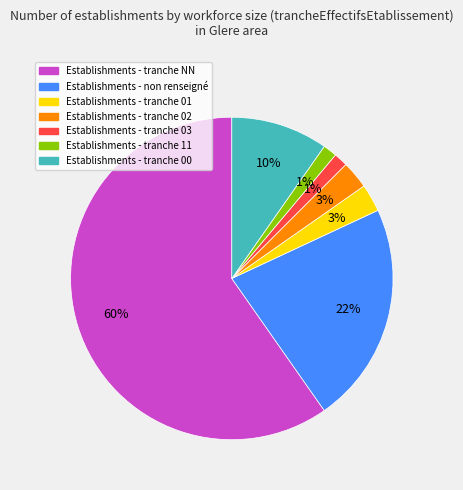

Is there any slice that represents more than half of the pie?

Yes